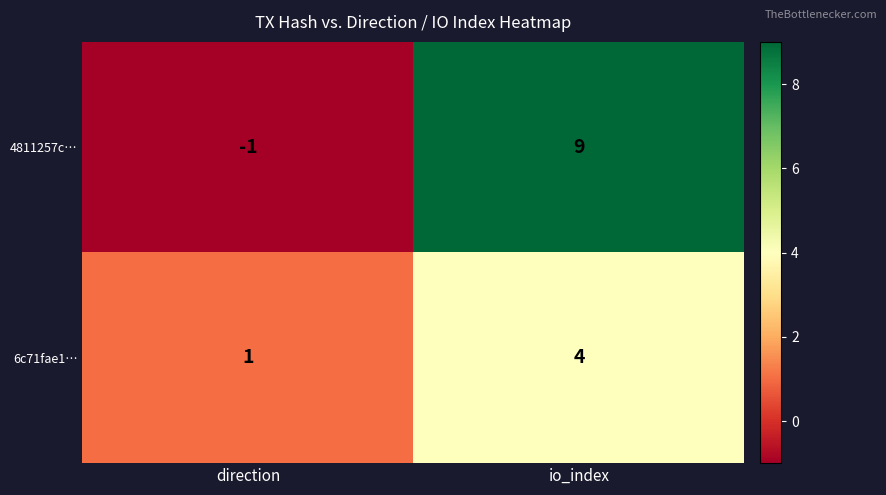

How many series are shown in this chart?

2